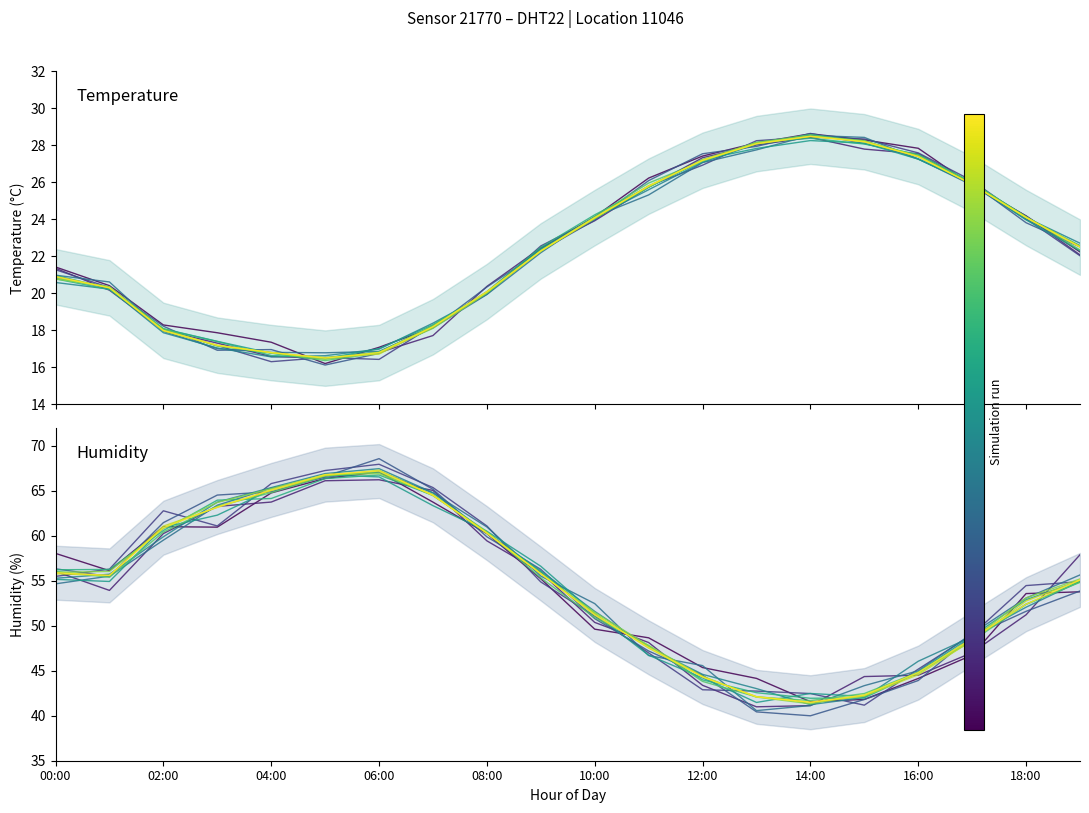

What is the greatest value displayed?

67.2